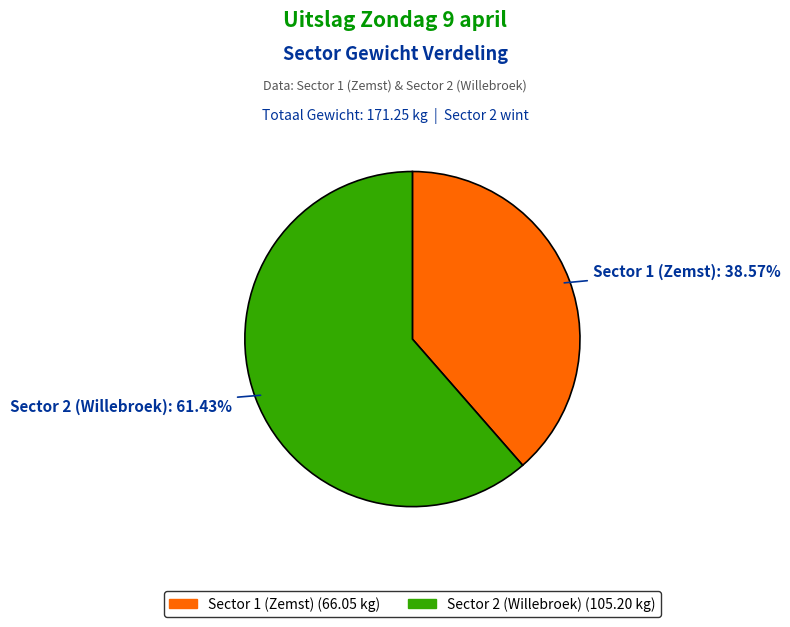

True or false: Sector 2 (Willebroek) accounts for 69% of the total.

False